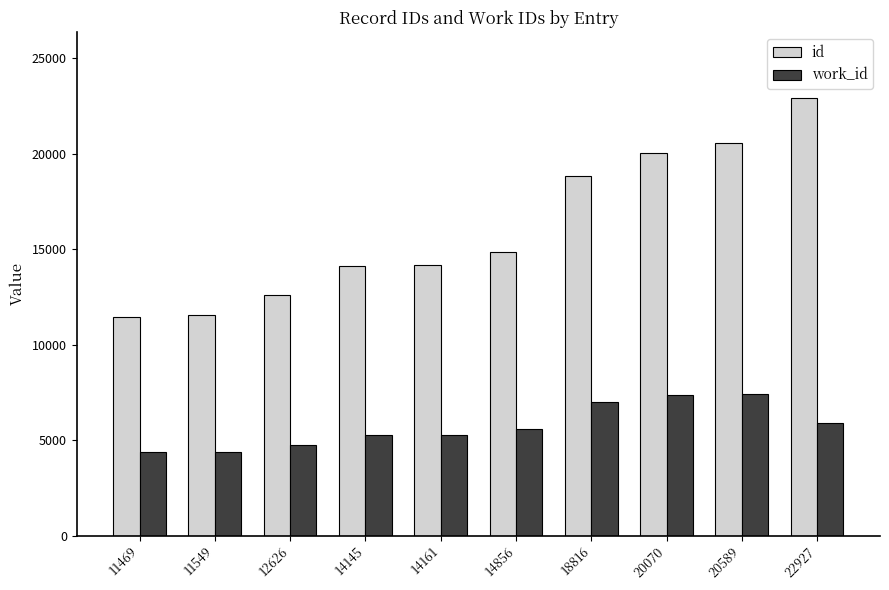

At which category is the sum across all series the highest?

22927